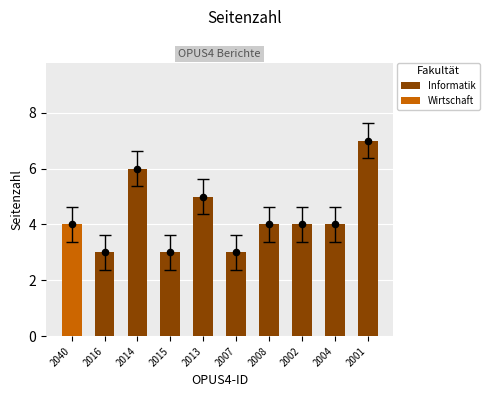

The Informatik series shows 4 at 2014. True or false?

False